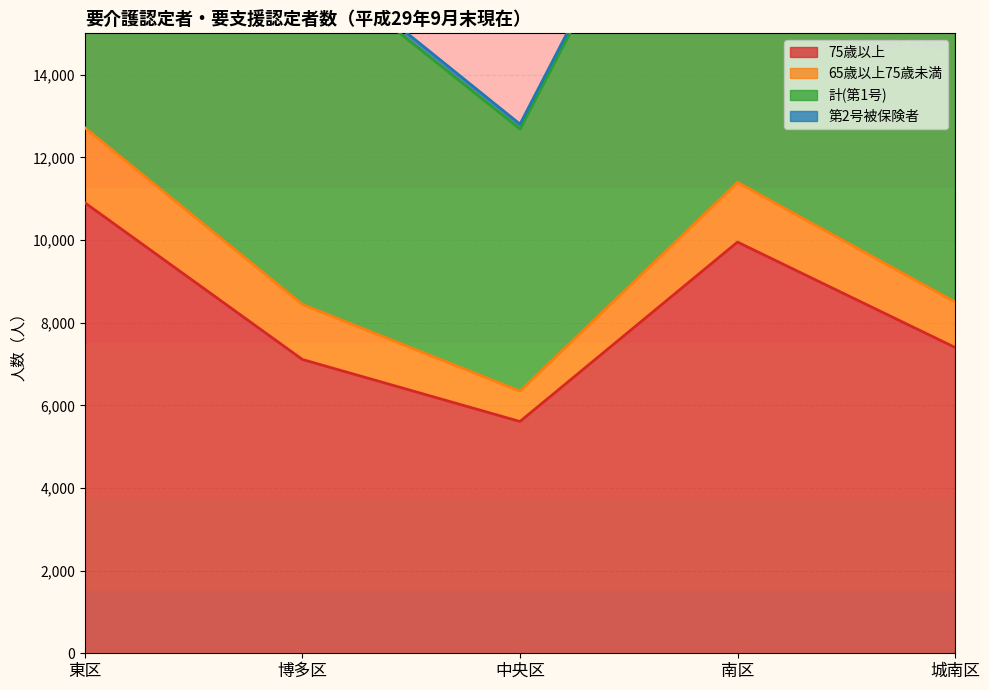

True or false: 75歳以上 has a value of 5608 at 中央区.

True